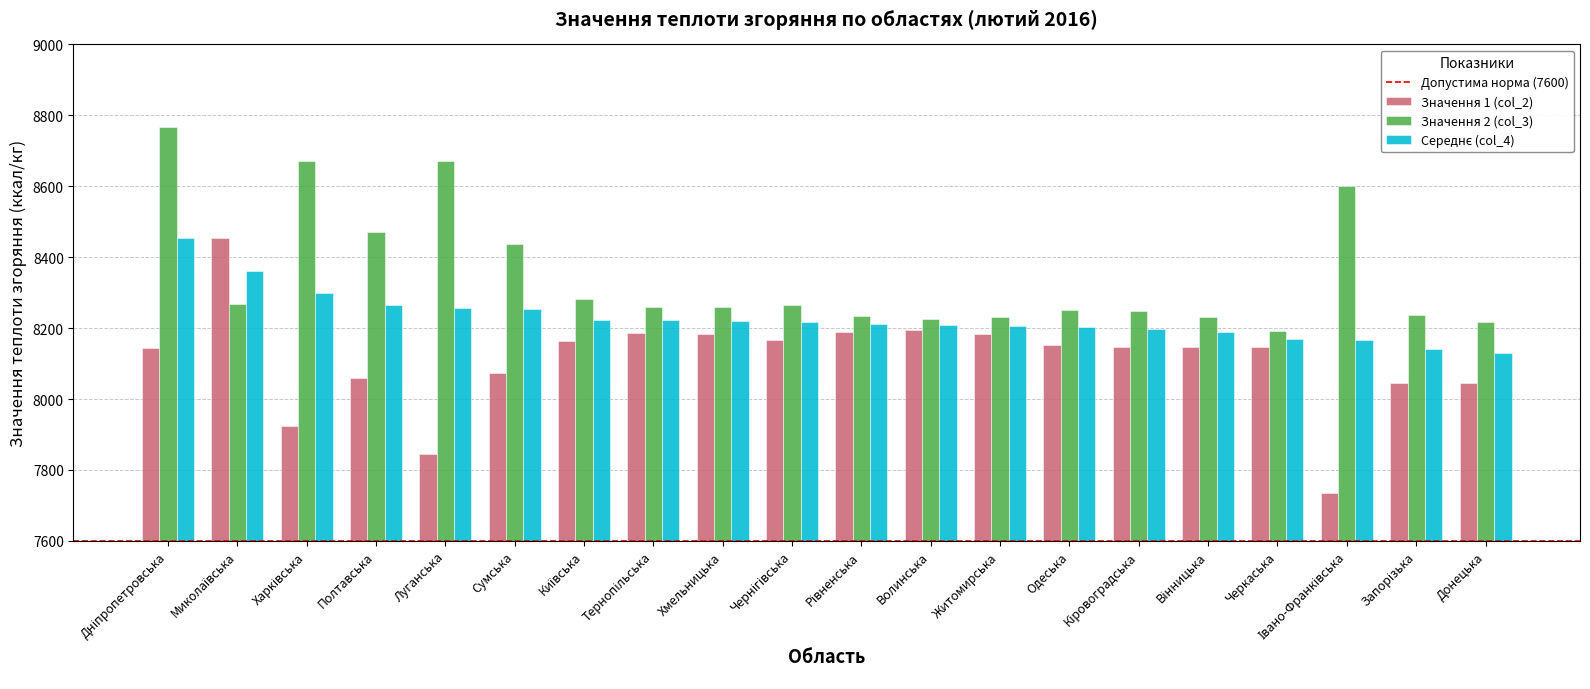

Which series has the largest range (max minus min)?

Значення 1 (col_2)